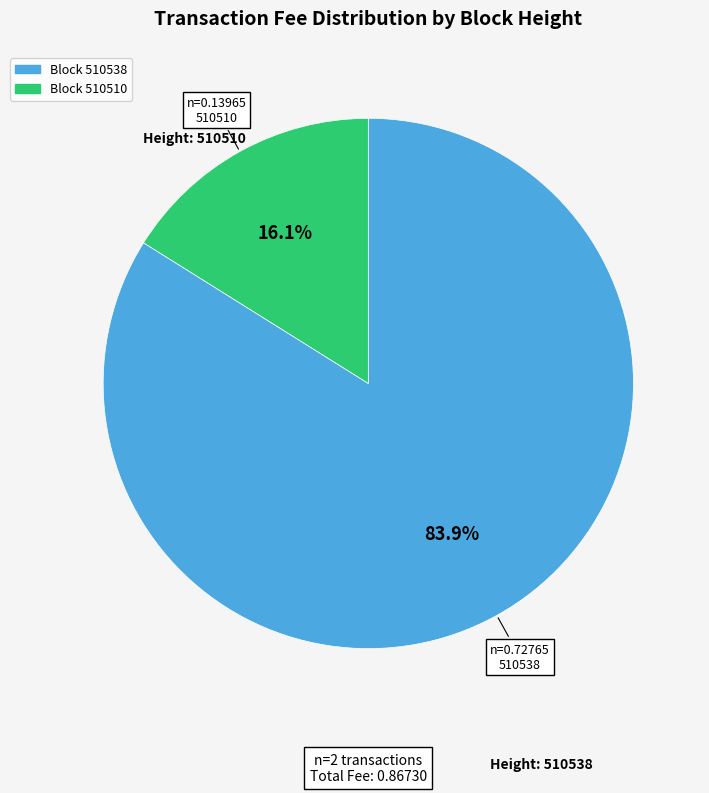

Does any single category account for the majority?

Yes